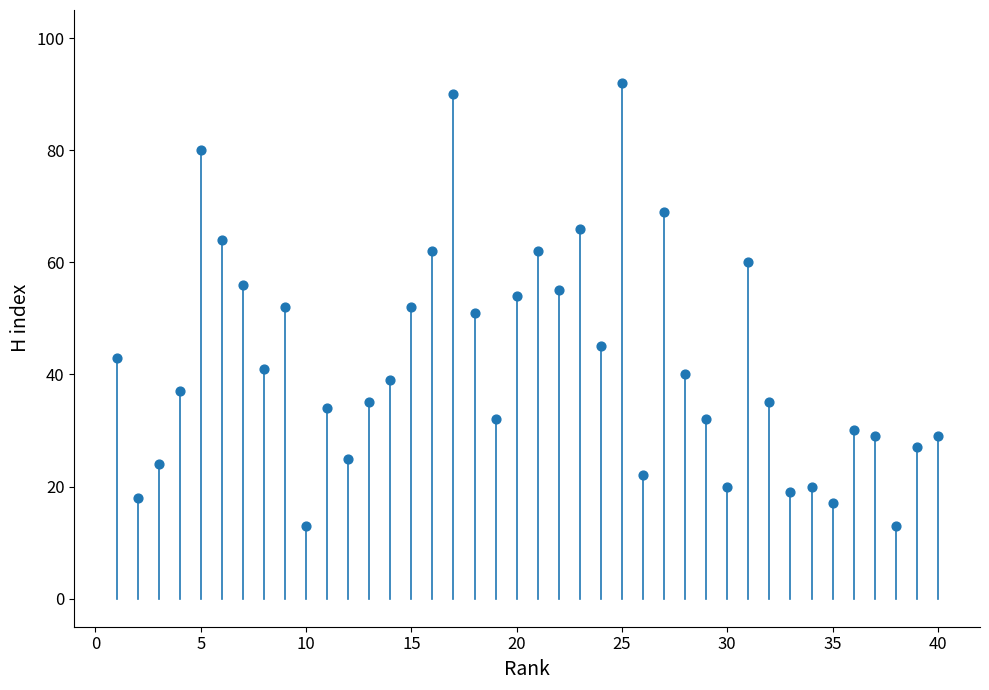

What is the range of Y values (max minus min)?

79